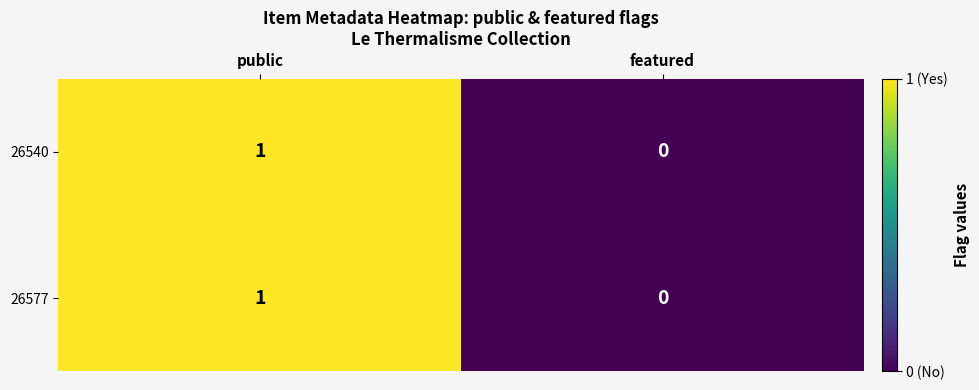

Reading right to left, what are all the values shown in this chart?

26540: 0	1
26577: 0	1